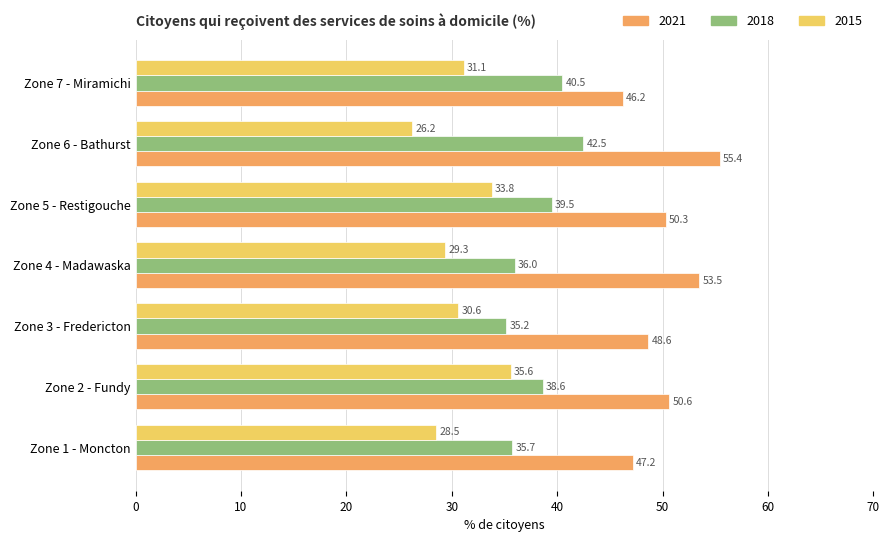

How many distinct data groups are displayed?

3